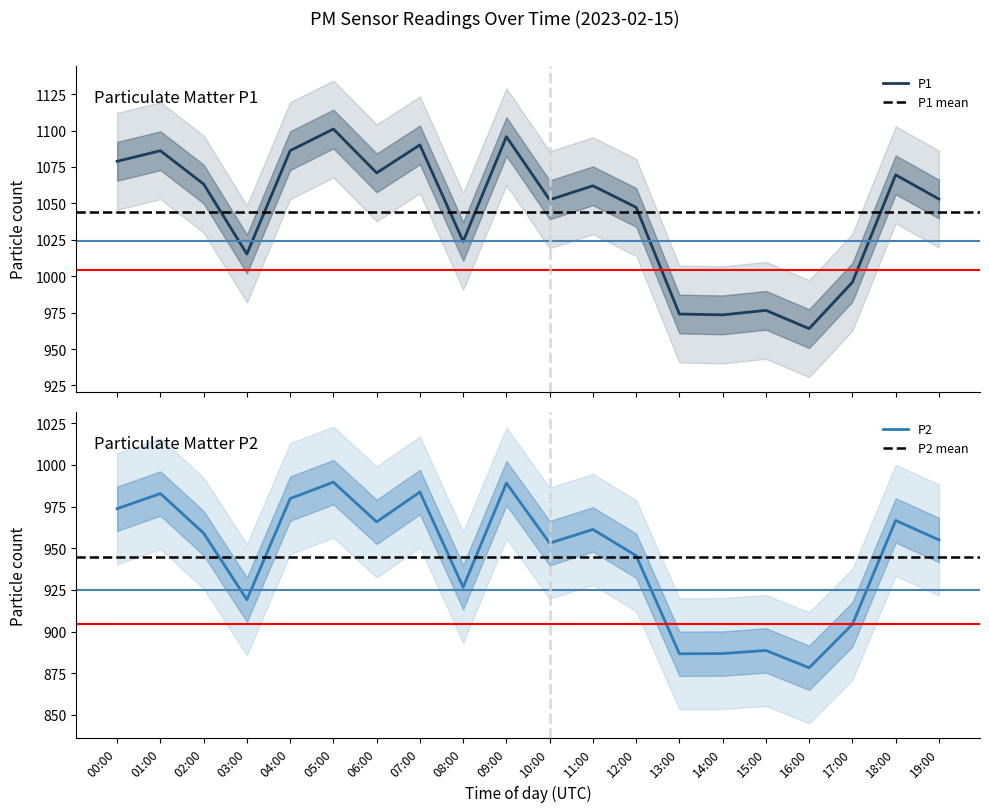

Is the value of P2 at 14:00 greater than the value of P1 at 19:00?

No